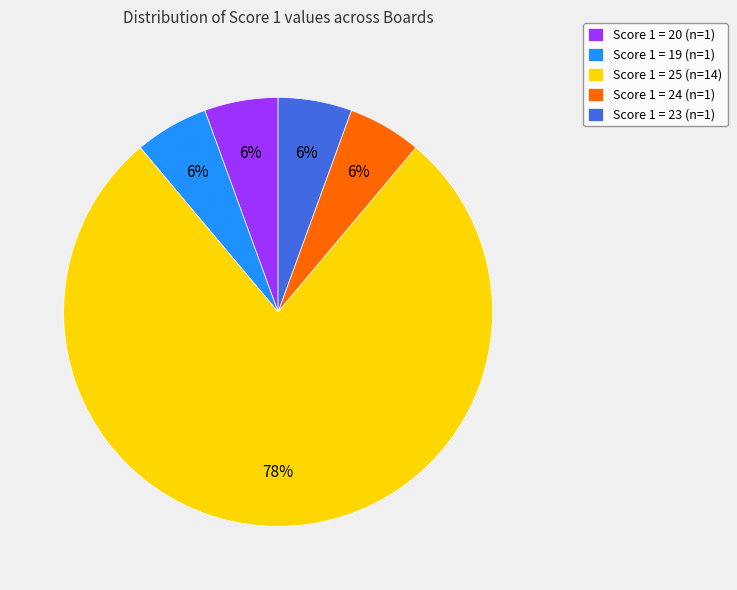

Combined, do Score 1 = 24 and Score 1 = 25 account for over 50%?

Yes